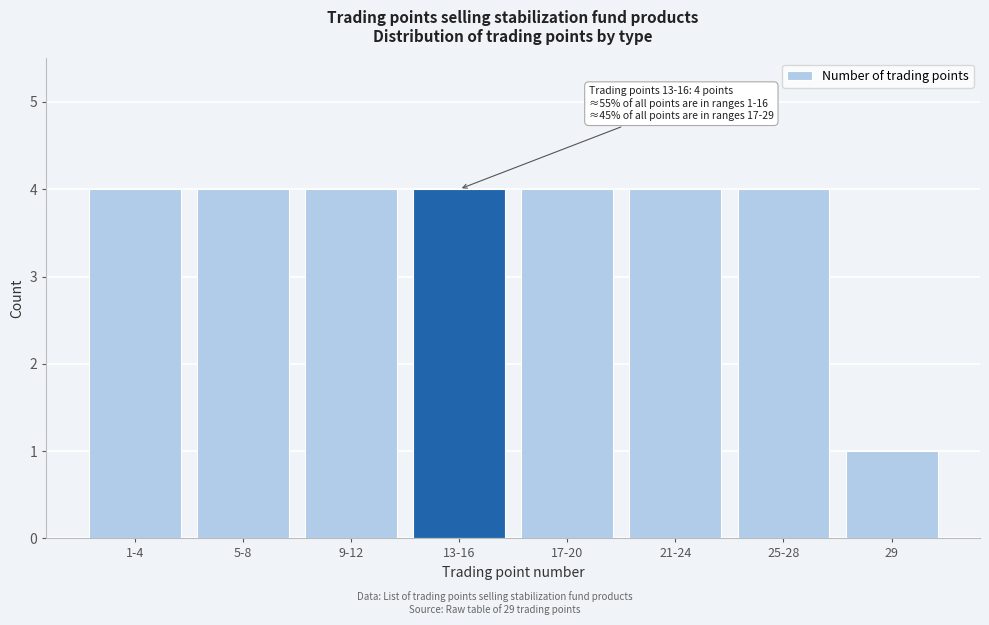

Reading left to right, transcribe all the data shown in this chart.

1-4=4	5-8=4	9-12=4	13-16=4	17-20=4	21-24=4	25-28=4	29=1